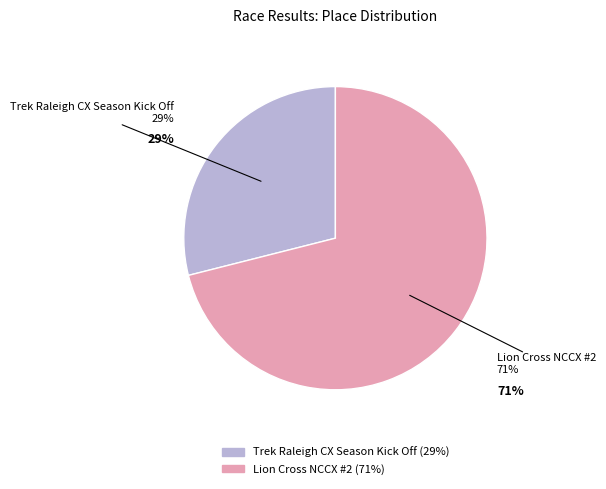

Which category has the biggest portion of the pie?

Lion Cross NCCX #2